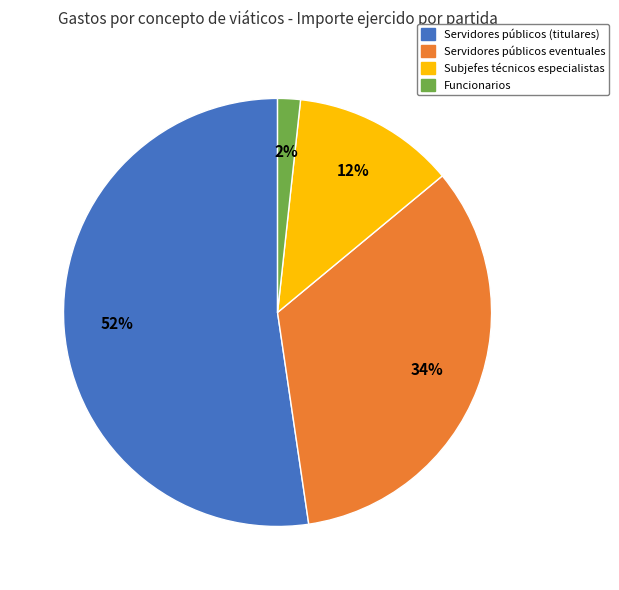

Which slice is the smallest?

Funcionarios